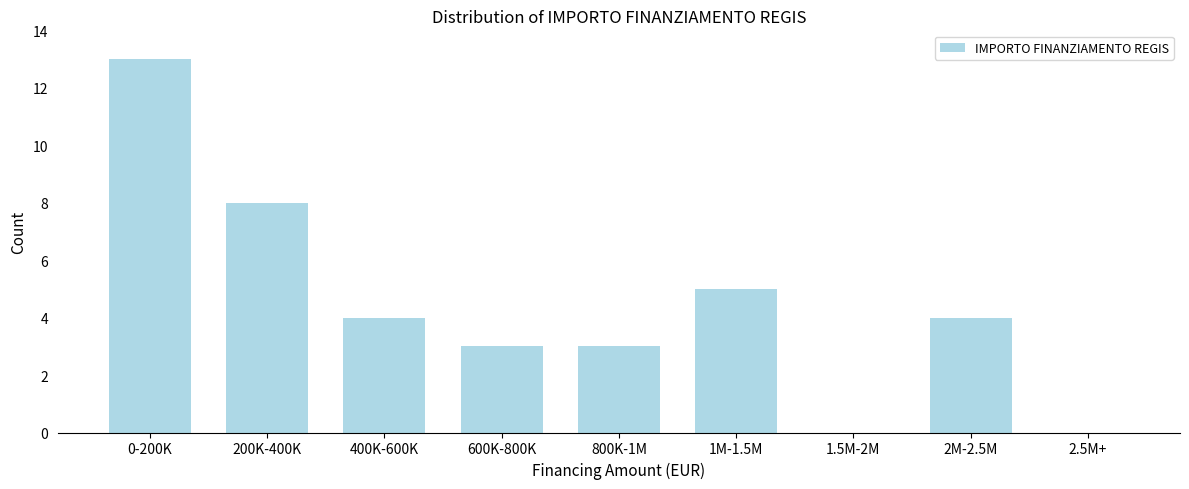

Reading left to right, list all the values displayed in this chart.

0-200K=13	200K-400K=8	400K-600K=4	600K-800K=3	800K-1M=3	1M-1.5M=5	1.5M-2M=0	2M-2.5M=4	2.5M+=0